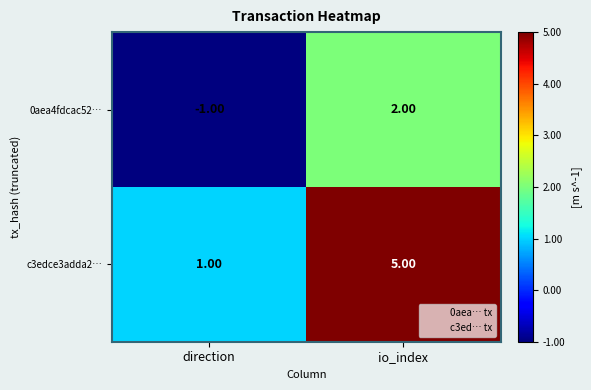

Which series has the largest total across all categories?

c3edce3adda2…